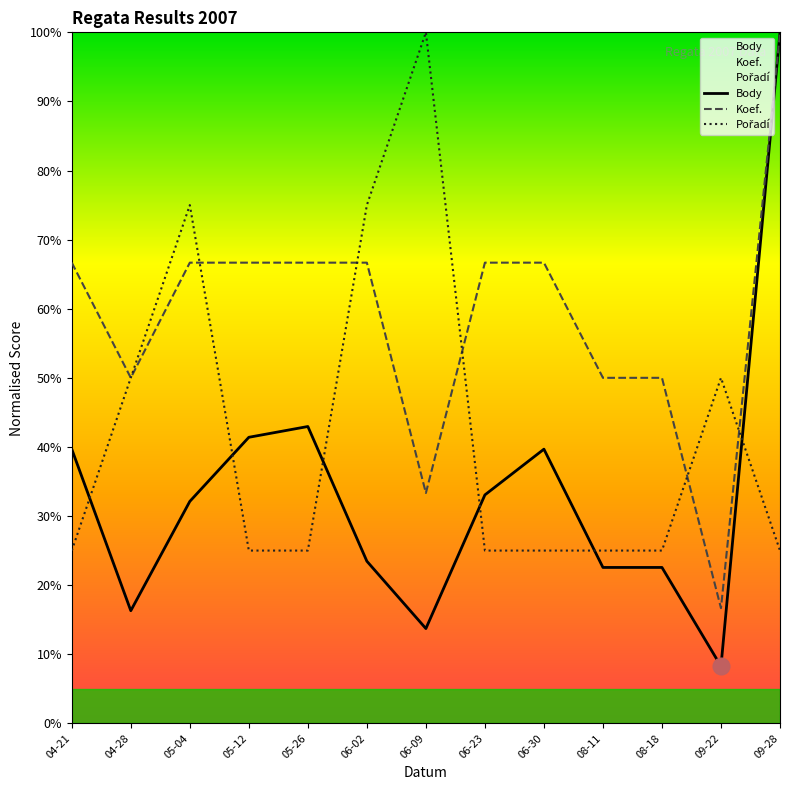

The value of Pořadí at 04-28 is 70.6. True or false?

False